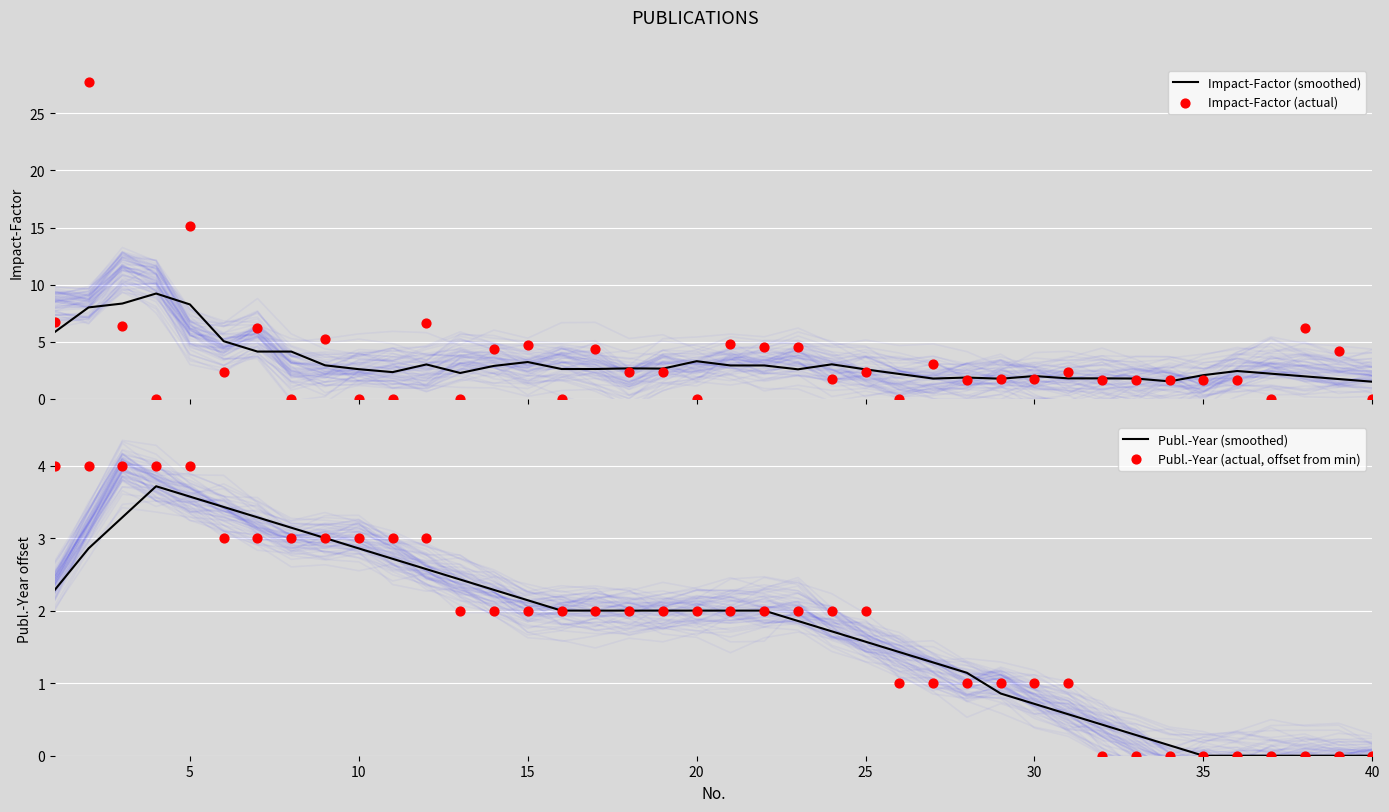

What are all the series names shown in the legend?

Impact-Factor (smoothed), Impact-Factor (actual), Publ.-Year (smoothed), Publ.-Year (actual, offset from min)